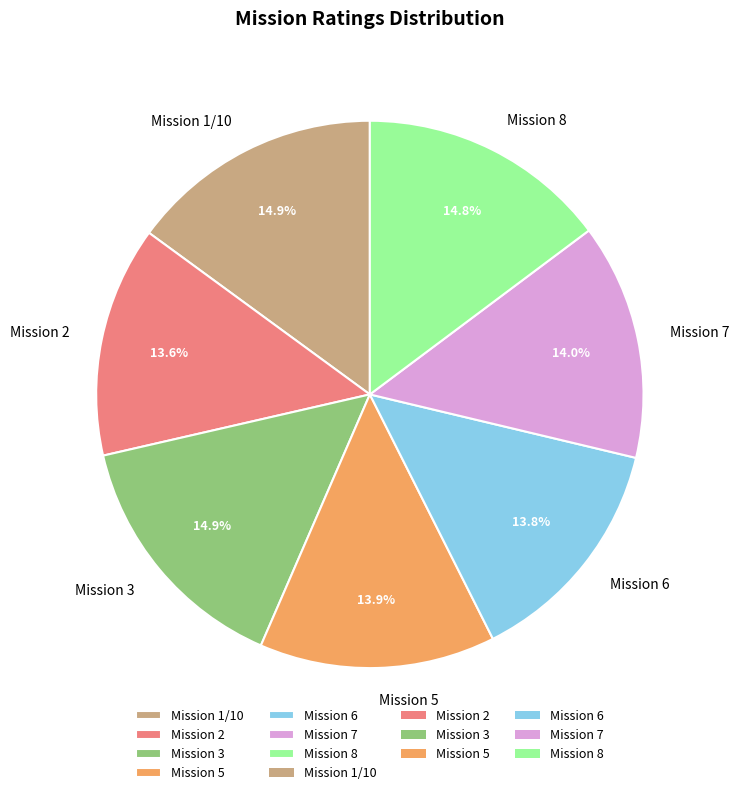

Approximately how many times larger is the value at Mission 7 compared to Mission 2?

1.0